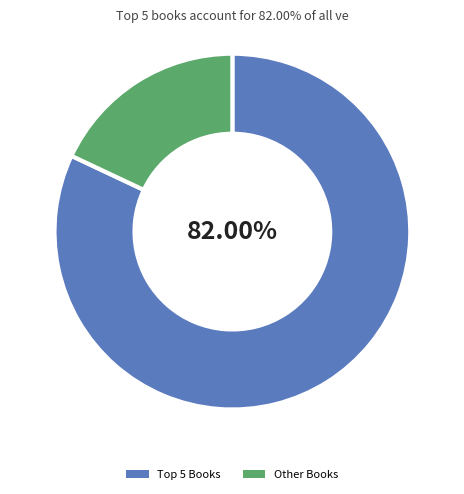

What is the majority slice?

Top 5 Books